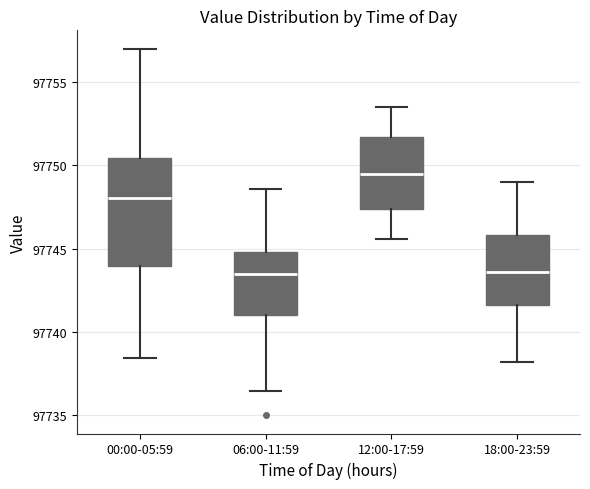

Reading left to right, read every box against the y-axis: the position of its median line, the range the box covers, and the ends of its whiskers. The values are not printed on the chart, so give them approximately, as read against the axis.

00:00-05:59: median 97748.0, box 97744.0 to 97750.5, whiskers 97738.5 to 97757.0
06:00-11:59: median 97743.5, box 97741.0 to 97745.0, whiskers 97736.5 to 97748.5
12:00-17:59: median 97749.5, box 97747.5 to 97751.5, whiskers 97745.5 to 97753.5
18:00-23:59: median 97743.5, box 97741.5 to 97746.0, whiskers 97738.0 to 97749.0